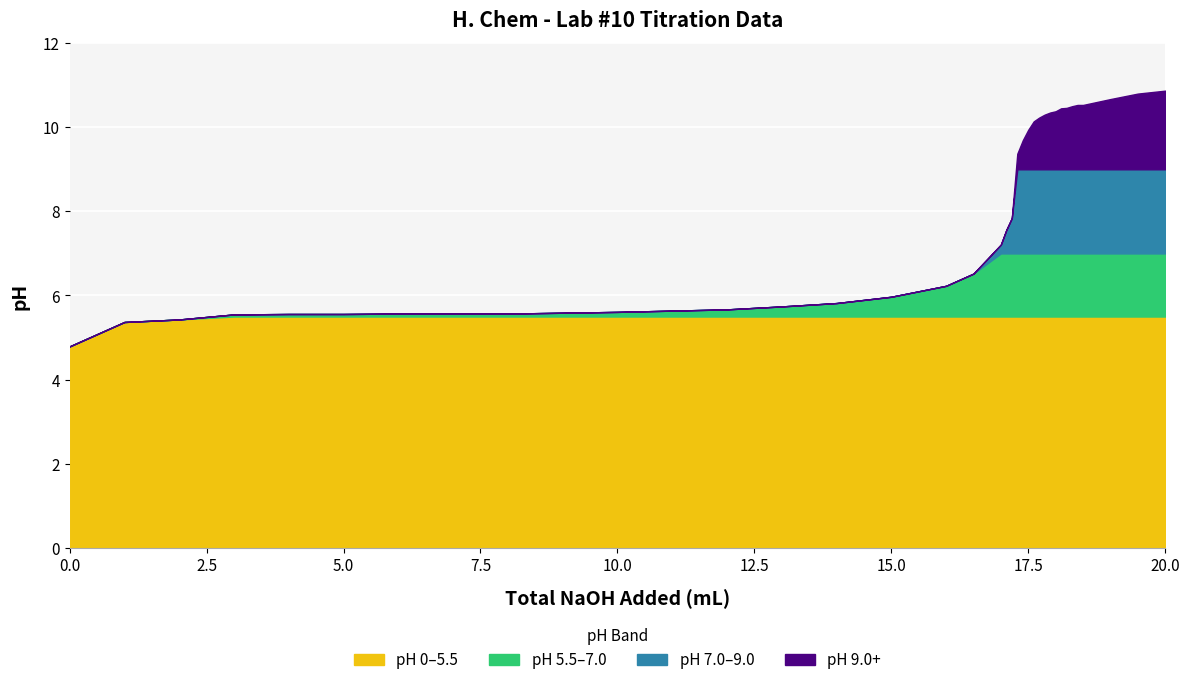

What is the greatest value displayed?

10.9